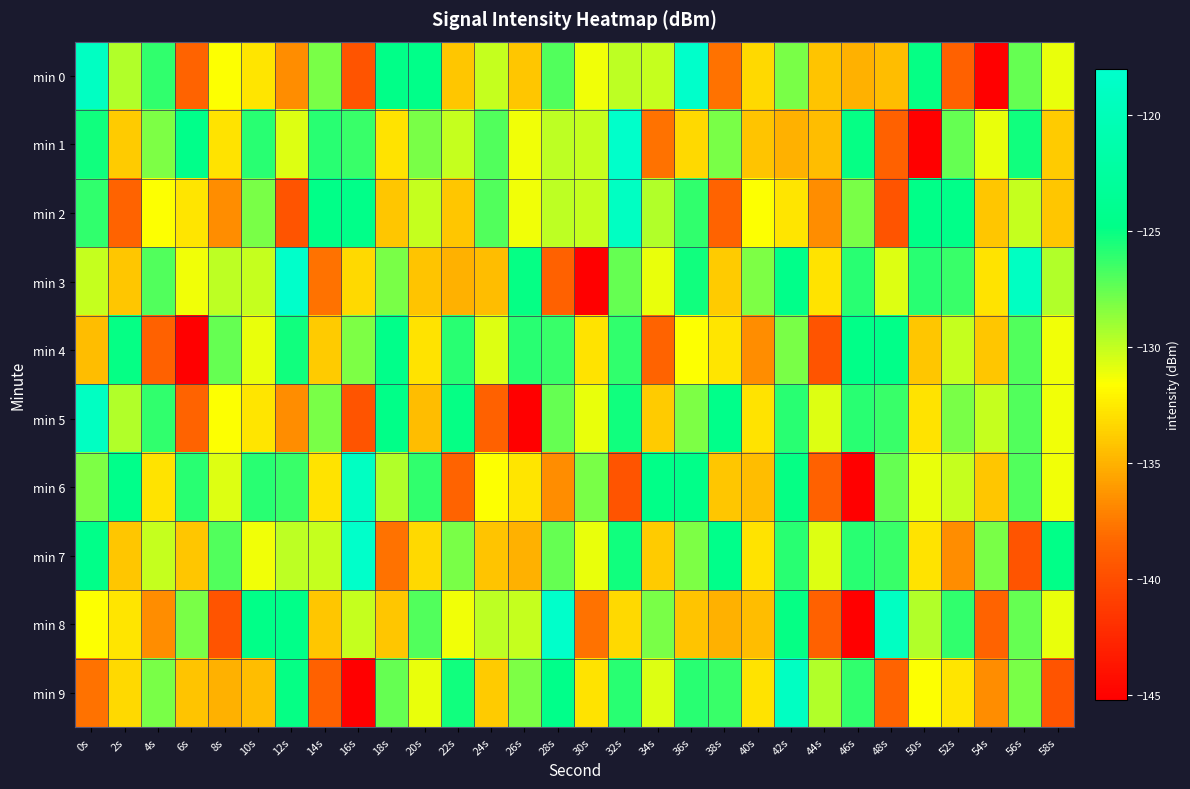

What is the greatest value displayed?

-118.2